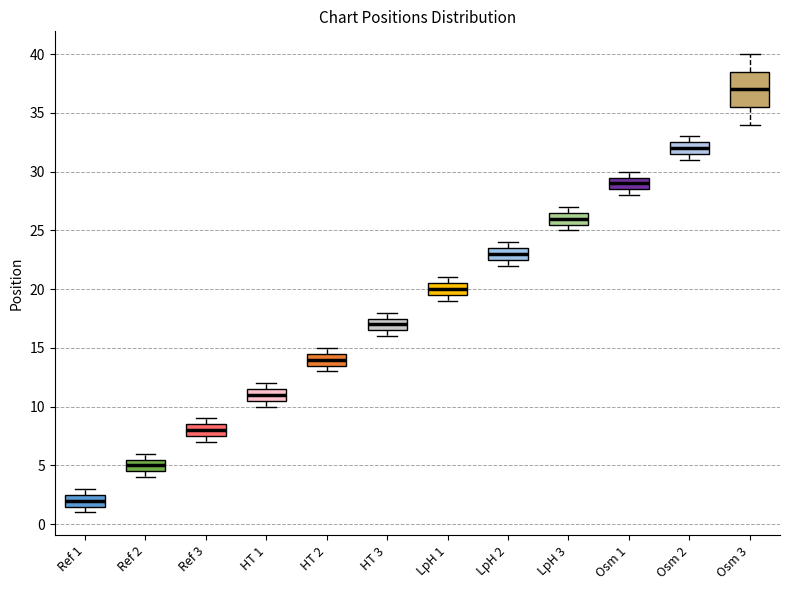

Comparing the boxes themselves (not the whiskers), which one is the tallest?

Osm 3